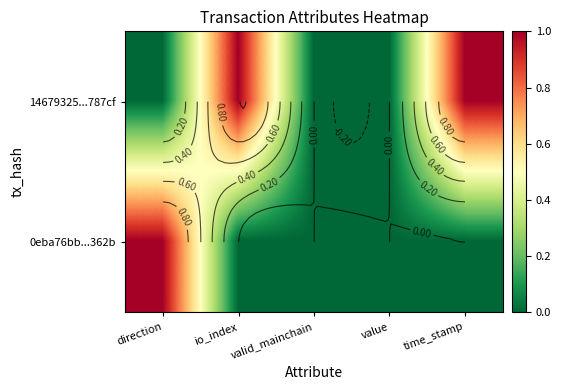

What is the difference between the highest and lowest values at direction?

1